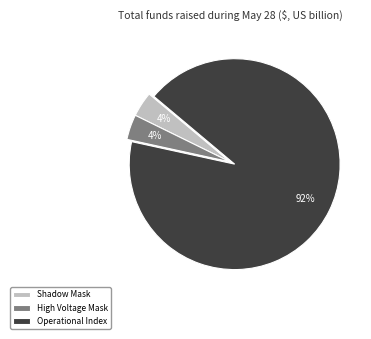

Is it true that Operational Index is 99% of the pie?

False